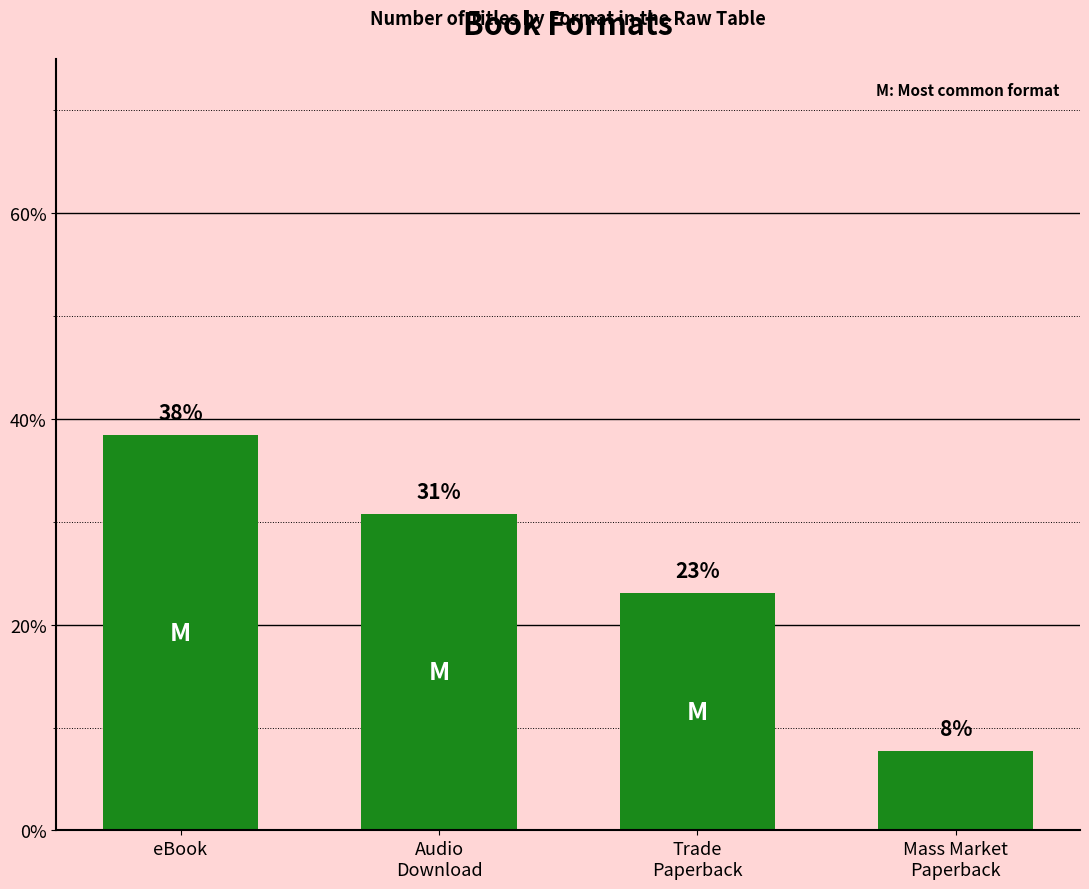

Are the bars horizontal?

No